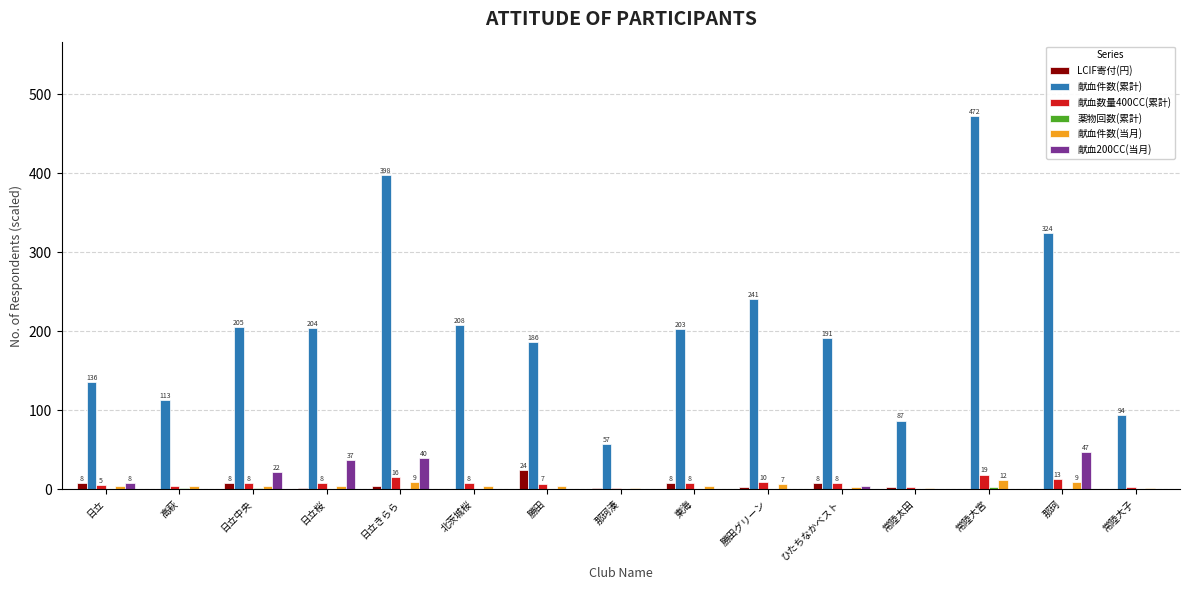

Which series has the largest total across all categories?

献血件数(累計)